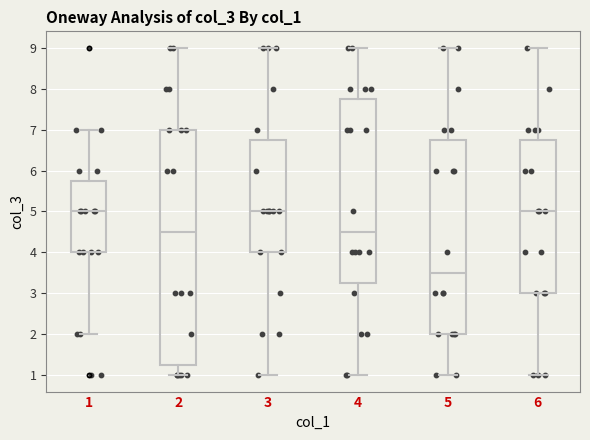

Reading left to right, transcribe this box plot: for each box, give where its median line is, the range the box spans, and where its two whiskers end, as read against the y-axis. The values are not printed on the chart, so give them approximately, as read against the axis.

1: median 5.0, box 4.0 to 5.8, whiskers 2.0 to 7.0
2: median 4.5, box 1.3 to 7.0, whiskers 1.0 to 9.0
3: median 5.0, box 4.0 to 6.8, whiskers 1.0 to 9.0
4: median 4.5, box 3.3 to 7.8, whiskers 1.0 to 9.0
5: median 3.5, box 2.0 to 6.8, whiskers 1.0 to 9.0
6: median 5.0, box 3.0 to 6.8, whiskers 1.0 to 9.0